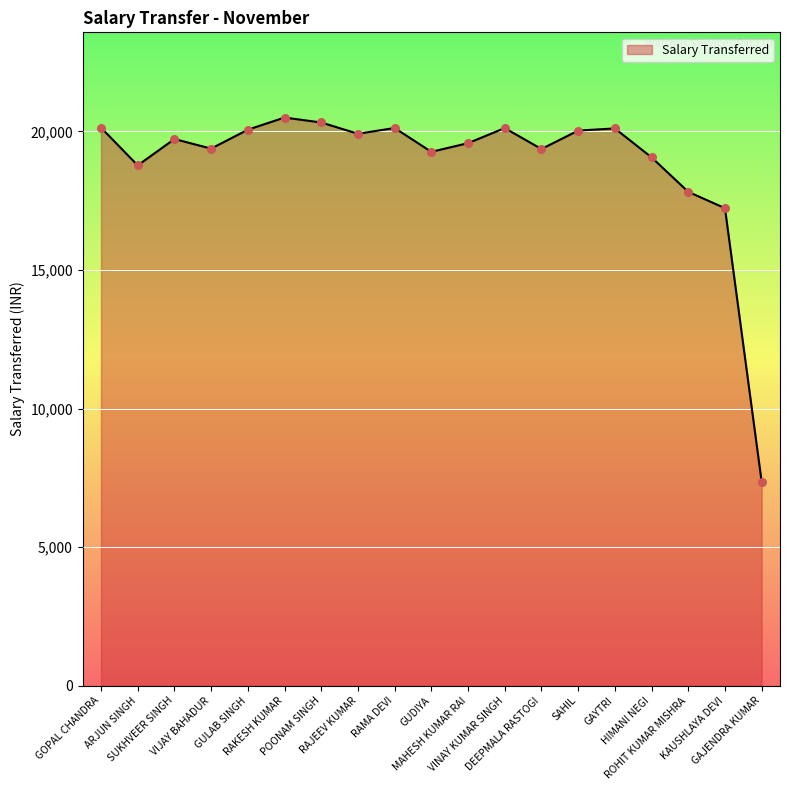

What is the ratio of the value at DEEPMALA RASTOGI to the value at ROHIT KUMAR MISHRA?

1.1